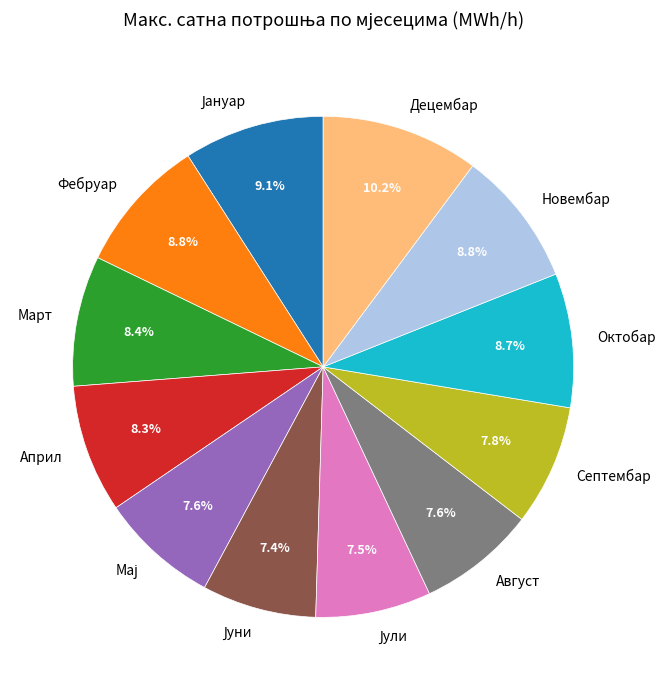

Which has a higher value, Октобар or Децембар?

Децембар